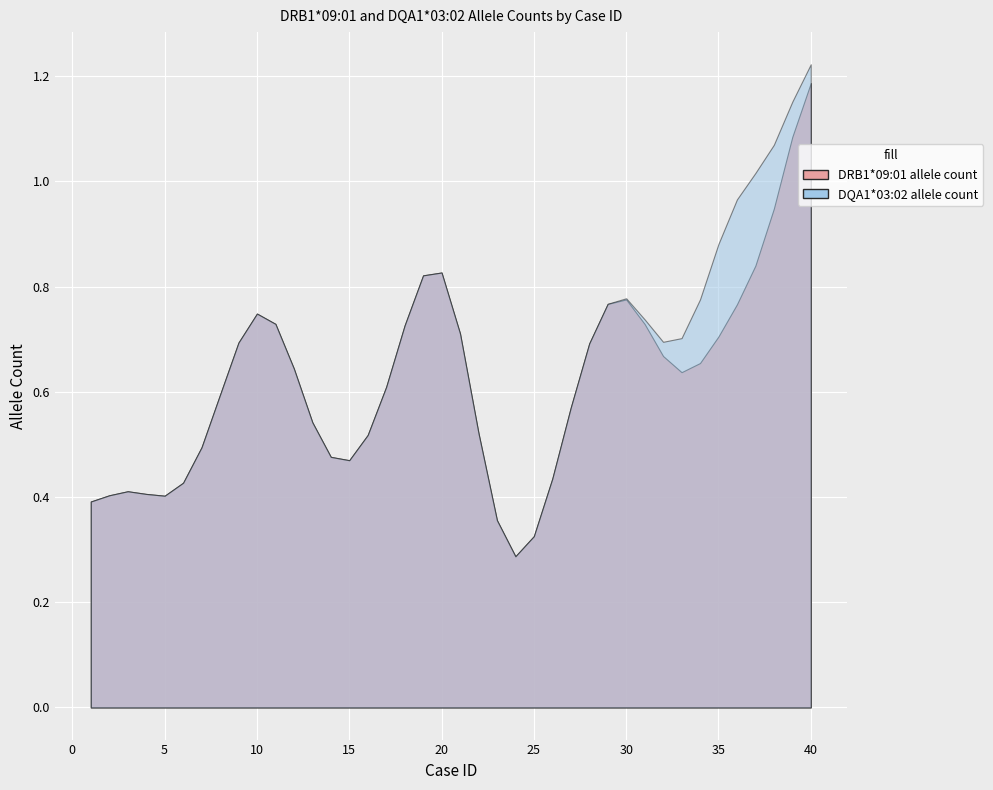

What is the sum of all DQA1*03:02 allele count values?

26